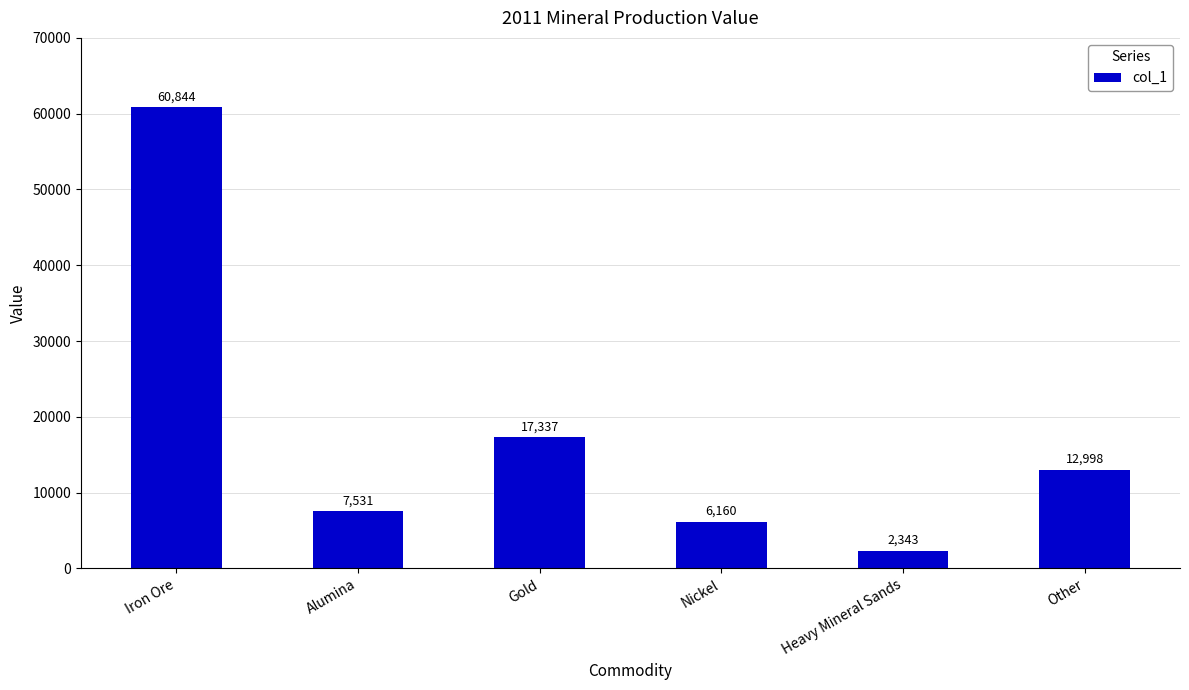

Which has a higher value, Nickel or Iron Ore?

Iron Ore